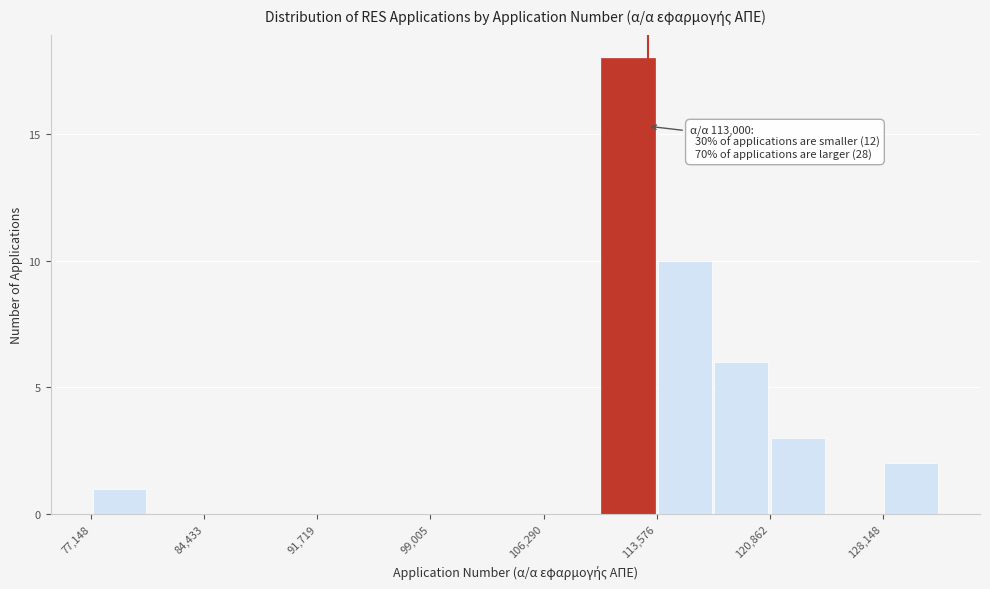

Around what value on the x-axis is the tallest bar? Give the approximate position of its centre, as read against the axis.

112000